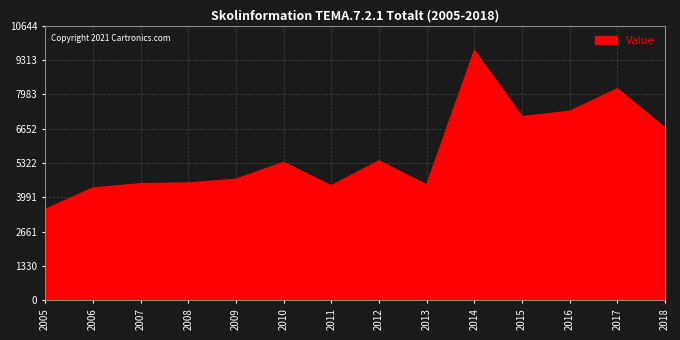

True or false: the data shows 7420 at 2011.

False